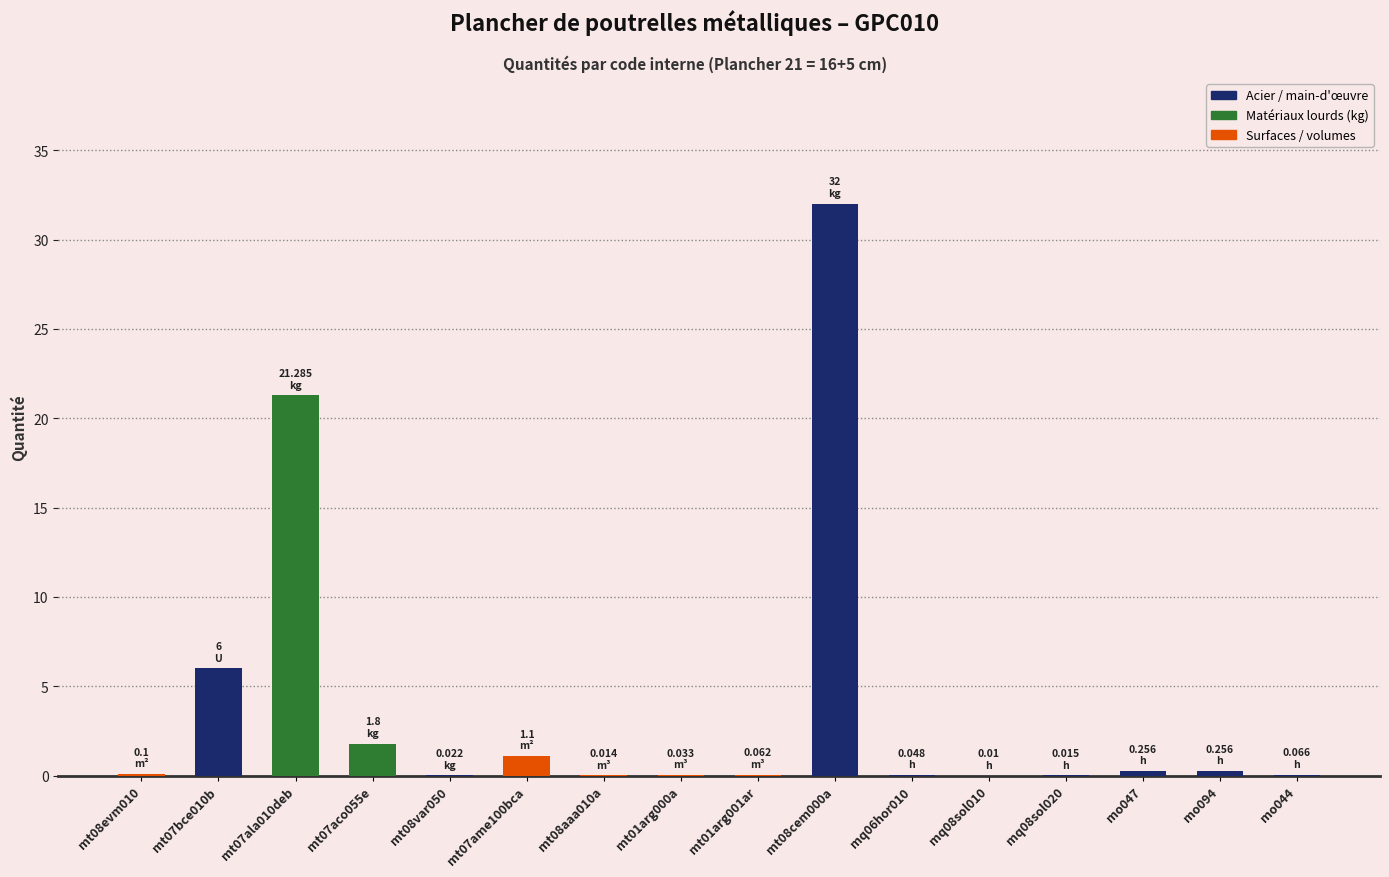

How many distinct data groups are displayed?

1